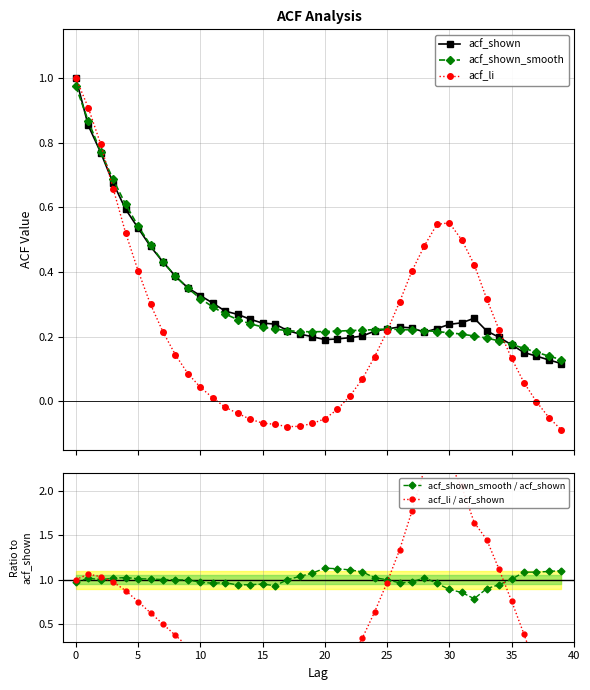

How many values in acf_li are above zero?

27